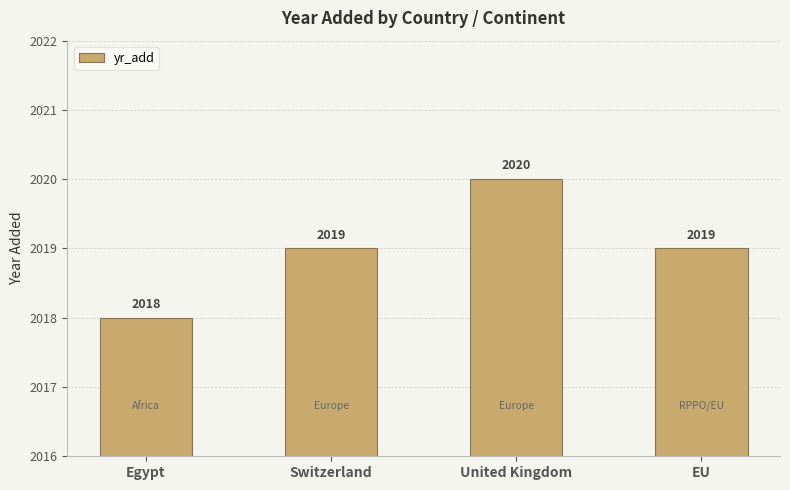

Between Switzerland and United Kingdom, which is larger?

United Kingdom